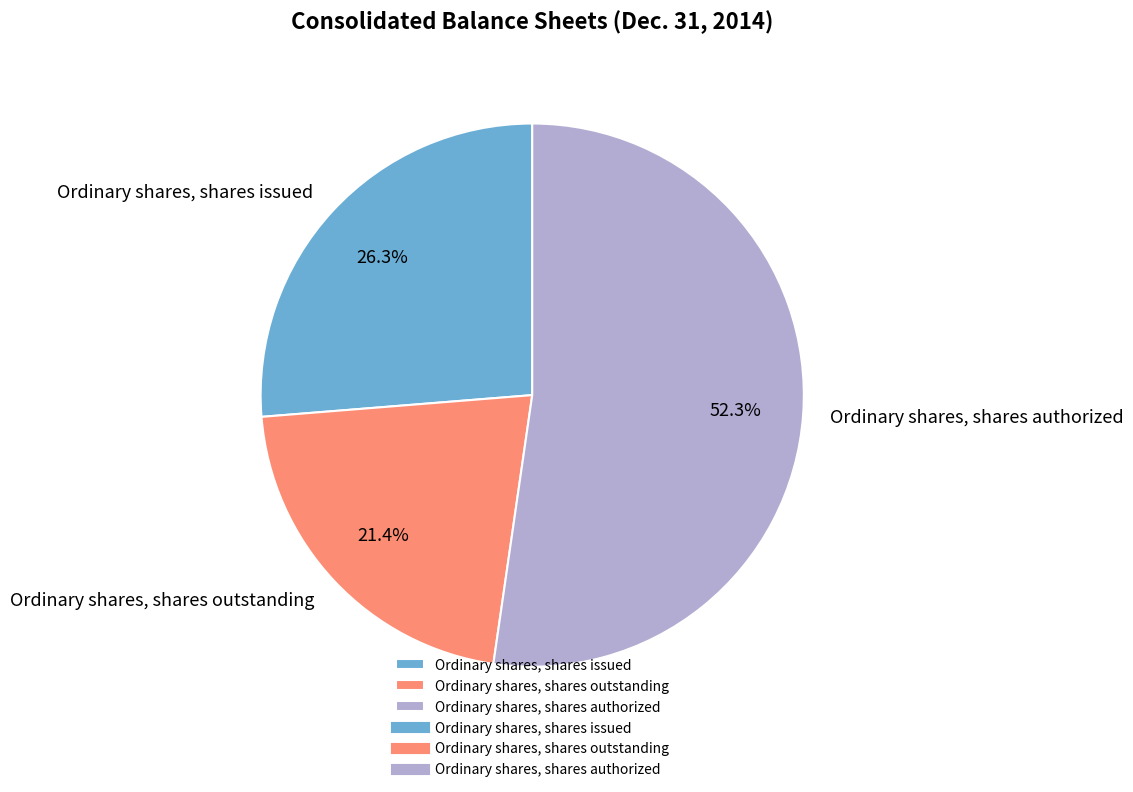

Approximately how many times larger is the value at Ordinary shares, shares authorized compared to Ordinary shares, shares issued?

2.0